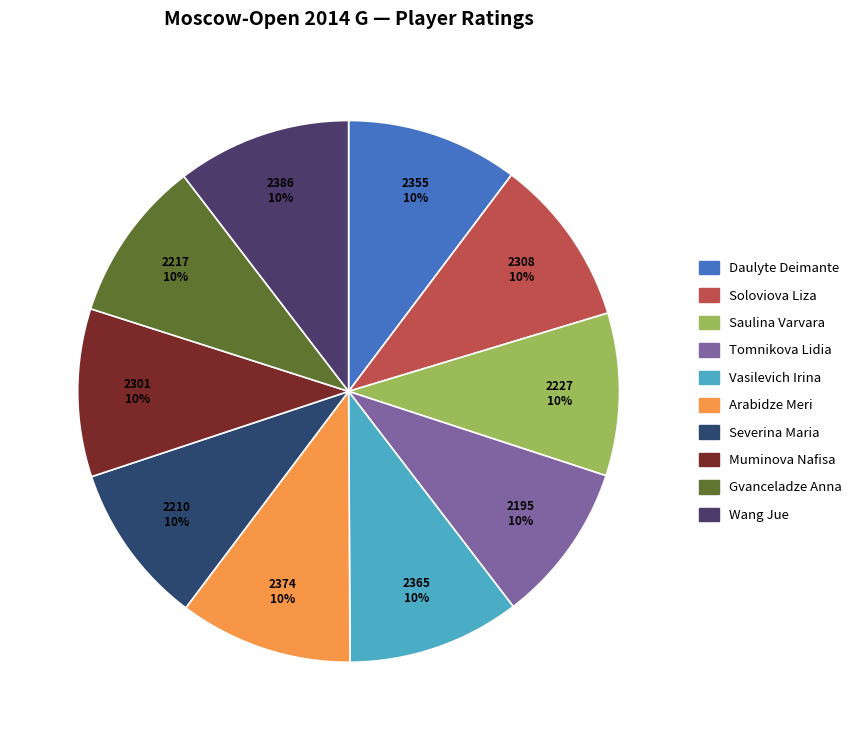

What percentage is the Arabidze Meri slice, to the nearest percent?

10%